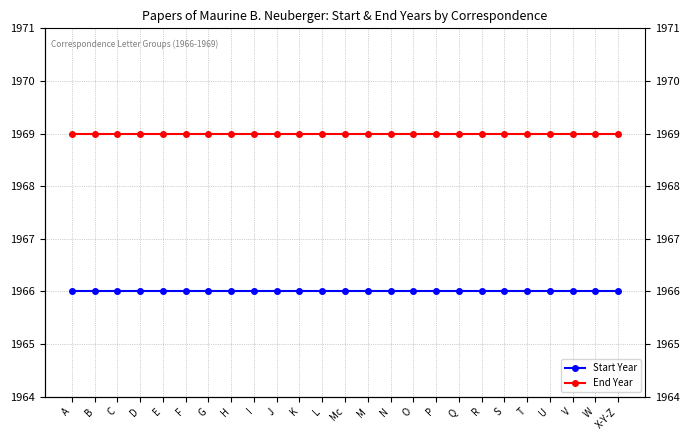

Reading left to right, what are all the values shown in this chart?

Start Year: 1966	1966	1966	1966	1966	1966	1966	1966	1966	1966	1966	1966	1966	1966	1966	1966	1966	1966	1966	1966	1966	1966	1966	1966	1966
End Year: 1969	1969	1969	1969	1969	1969	1969	1969	1969	1969	1969	1969	1969	1969	1969	1969	1969	1969	1969	1969	1969	1969	1969	1969	1969